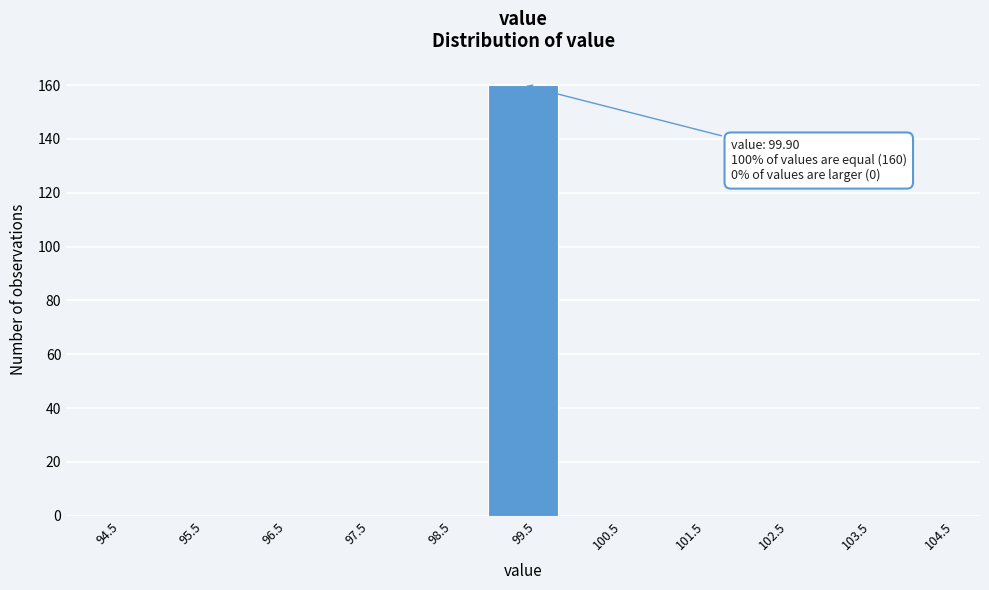

Reading left to right, list all the values displayed in this chart.

94.5=0	95.5=0	96.5=0	97.5=0	98.5=0	99.5=160	100.5=0	101.5=0	102.5=0	103.5=0	104.5=0